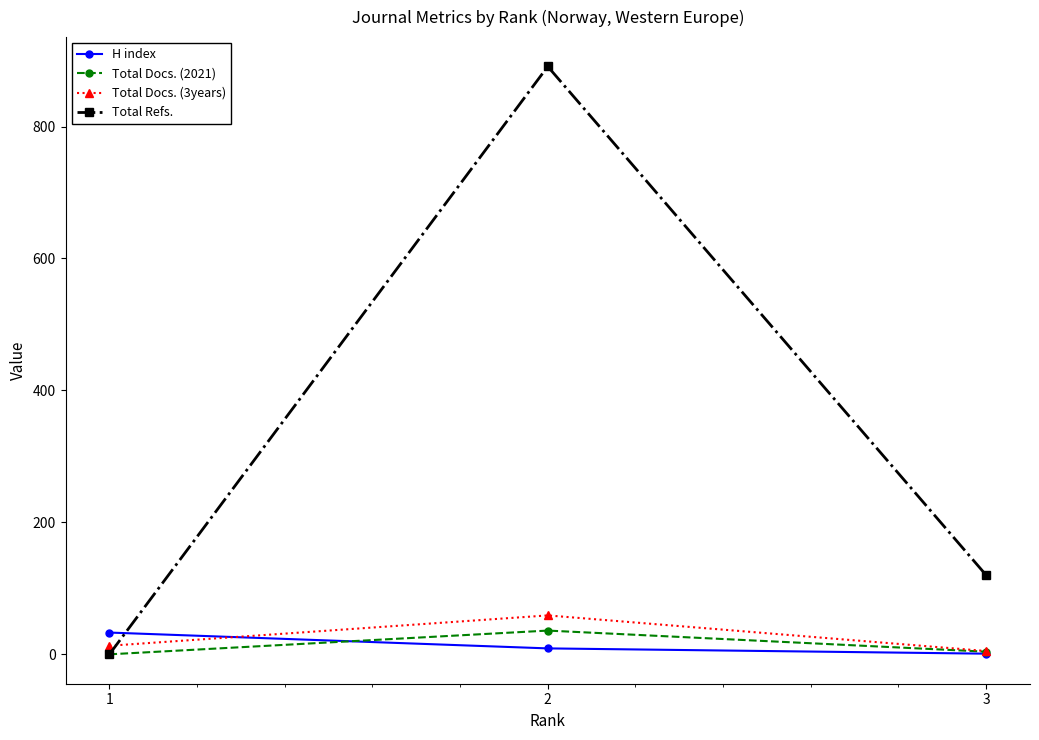

What is the difference between the highest and lowest values at 1?

33